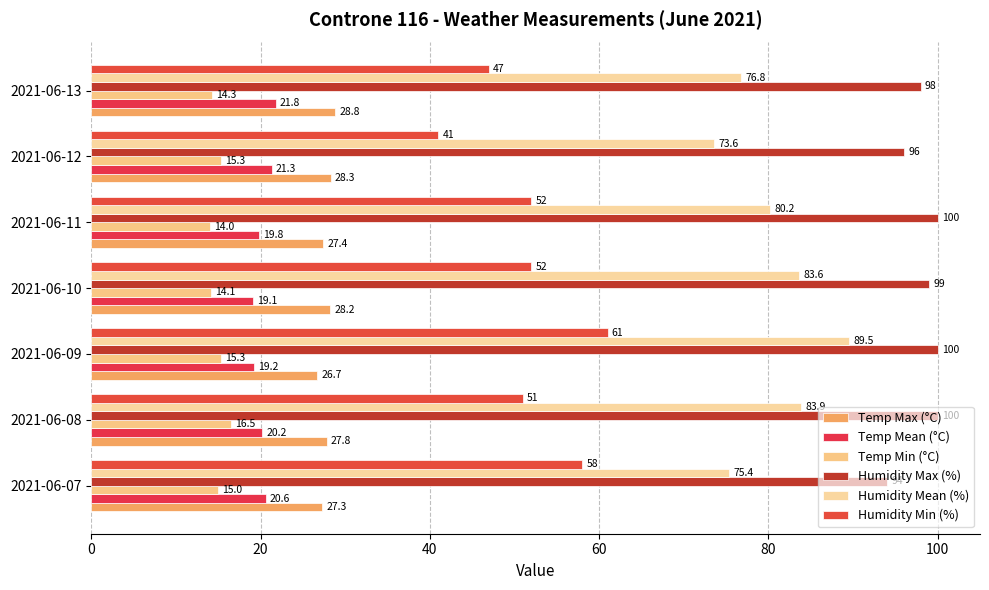

What is the sum of all Temp Max (°C) values?

194.5